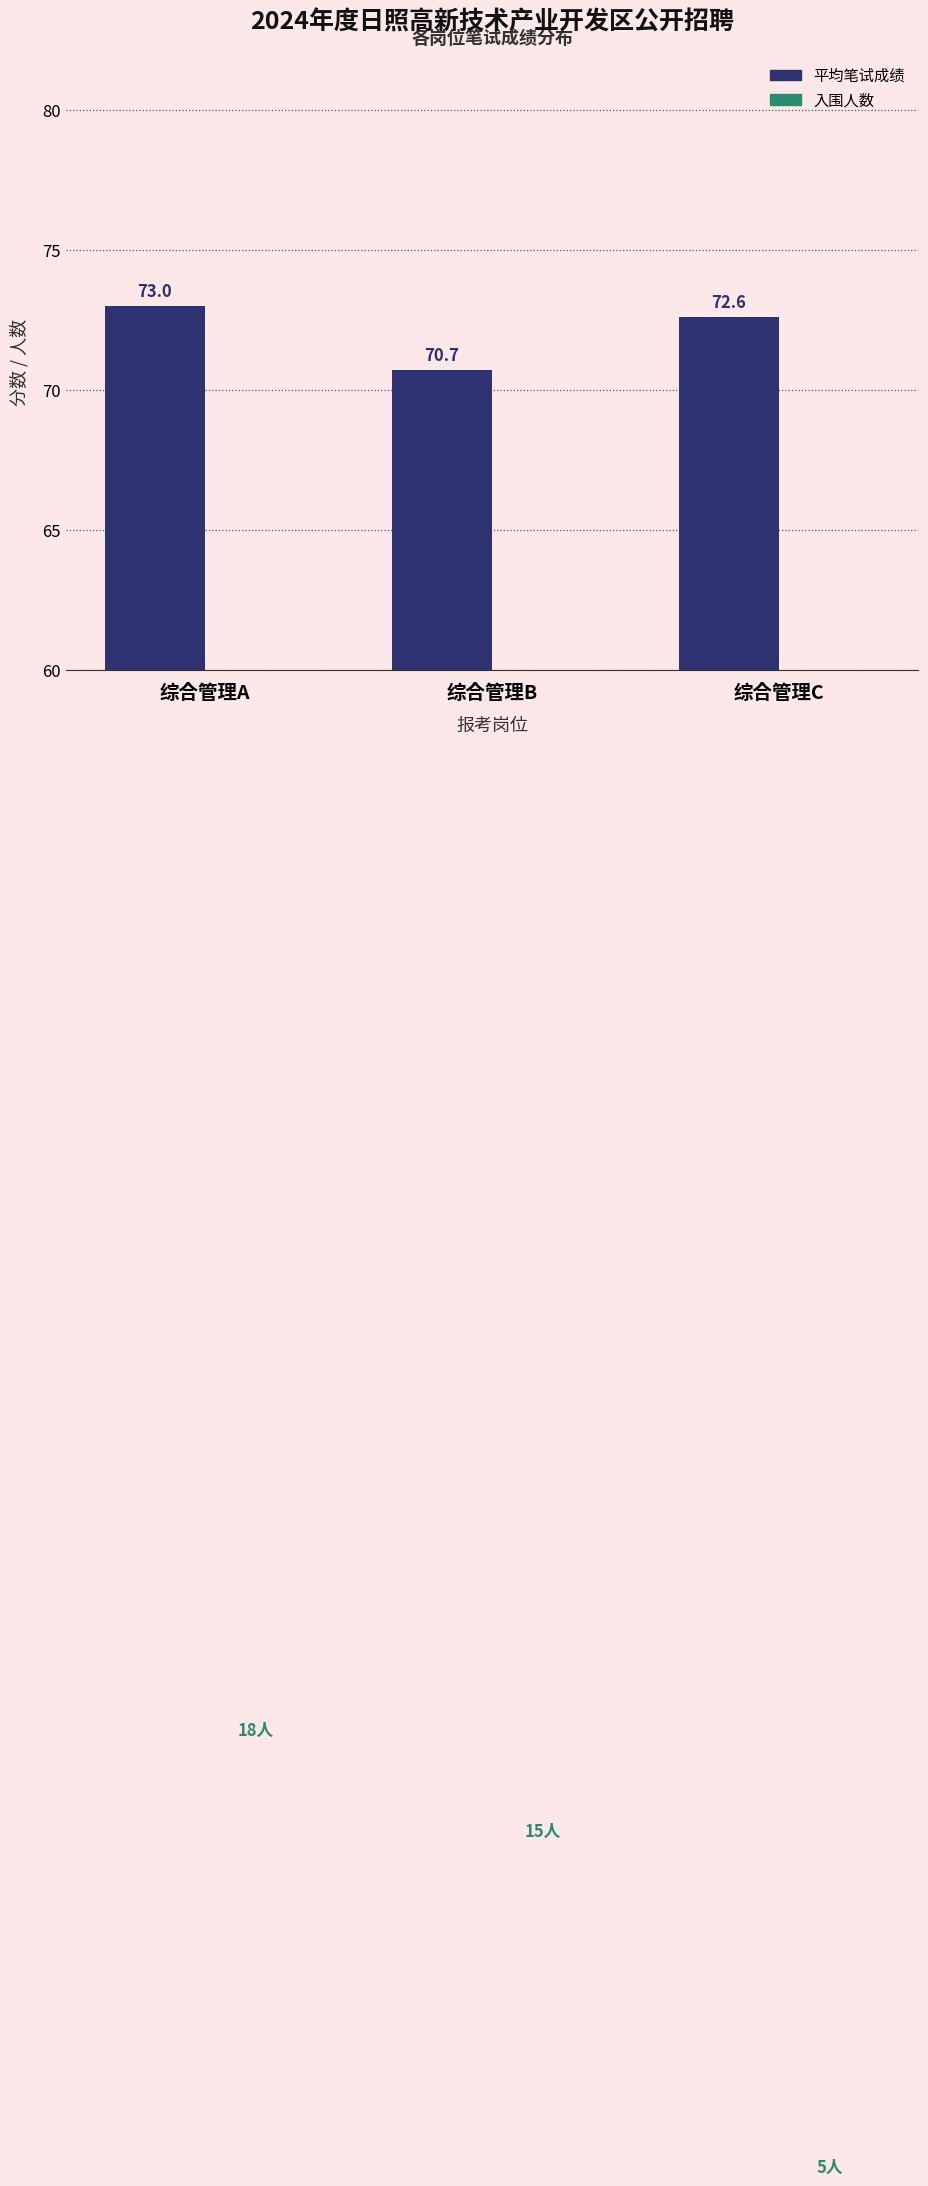

How many series are shown in this chart?

2